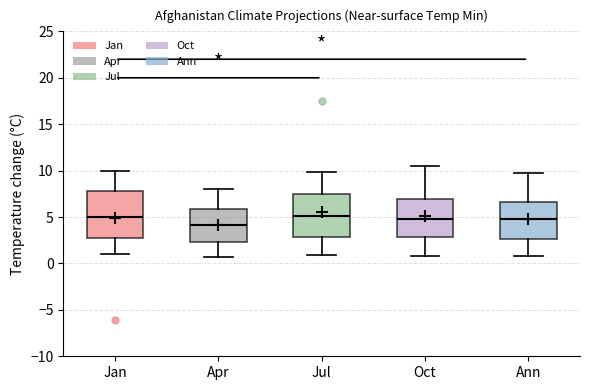

Which box's median line is the lowest?

Apr